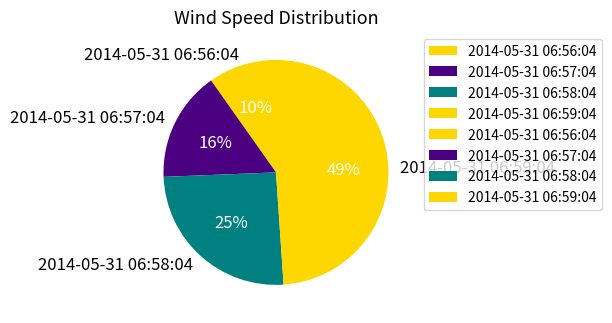

Is 2014-05-31 06:56:04 the majority of the pie?

No